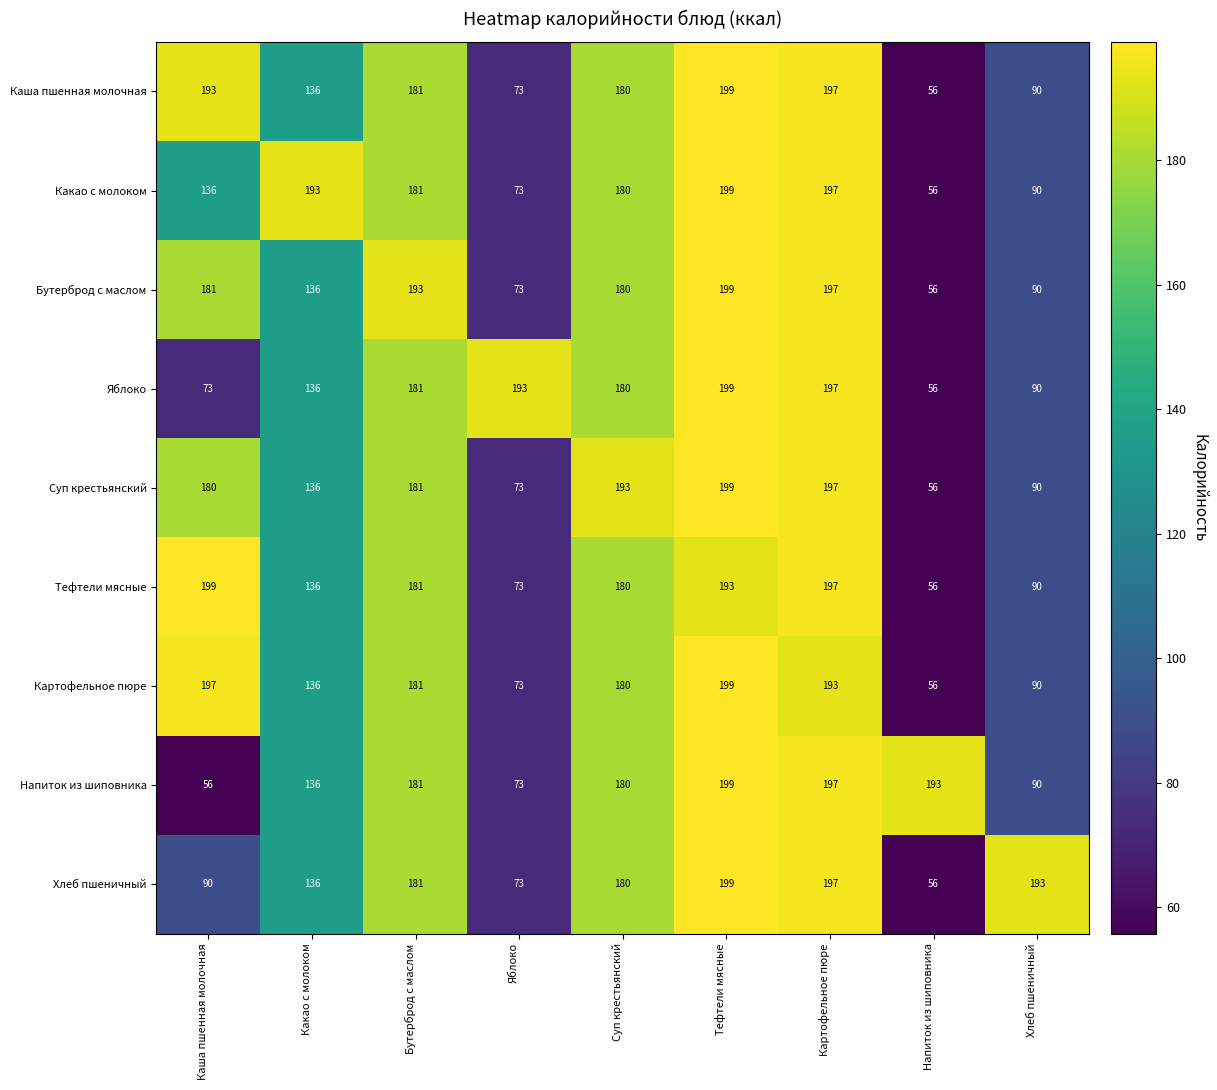

How many series are shown in this chart?

9